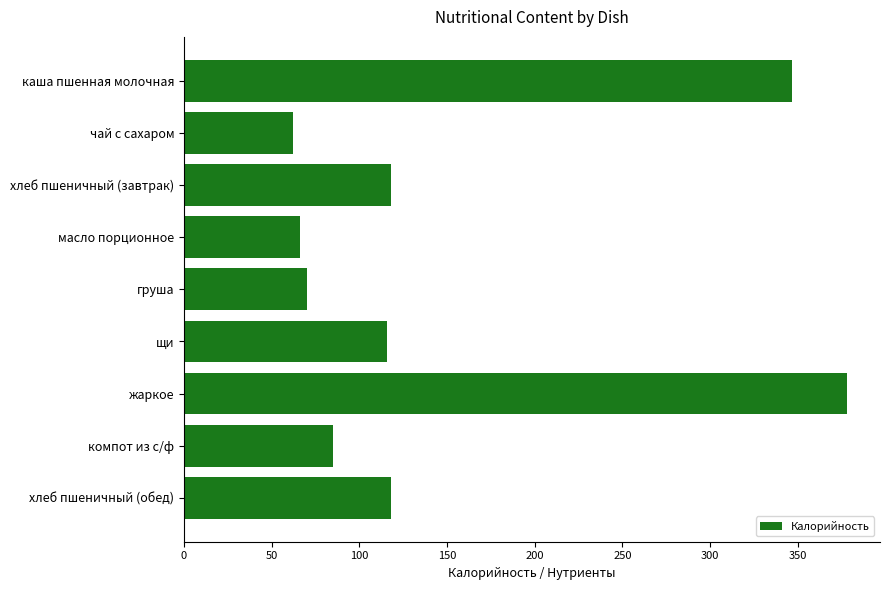

How many data points are less than 116?

4